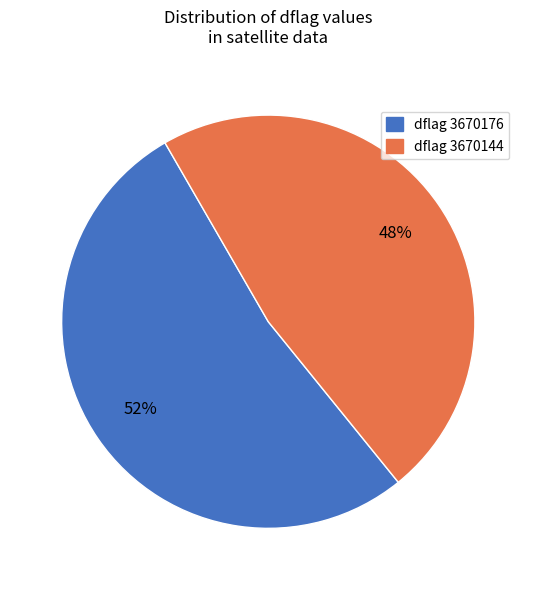

Is there a majority slice in this chart?

Yes